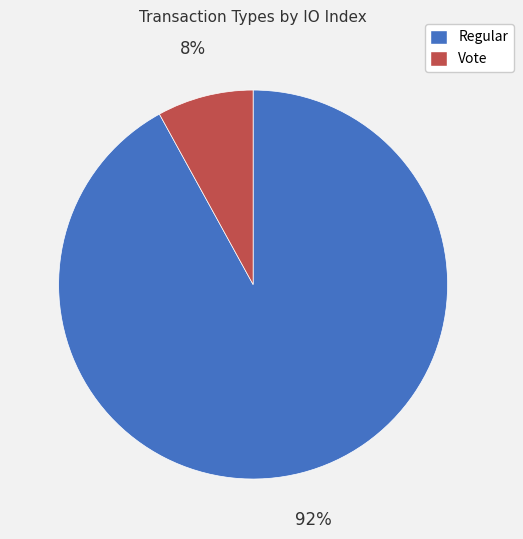

What is the majority slice?

Regular